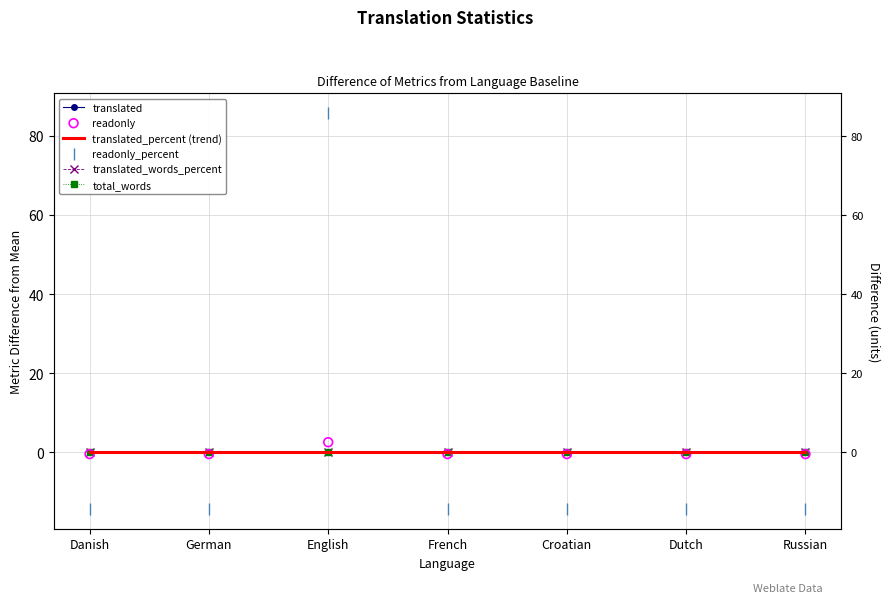

Which series has the widest spread of Y values?

readonly_percent